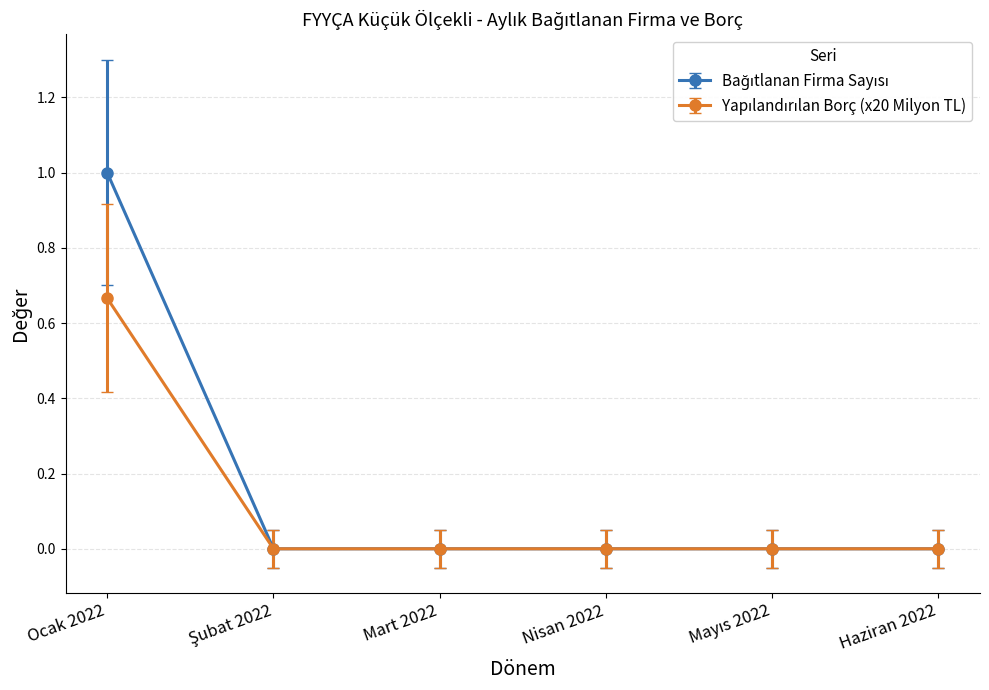

What is the greatest value displayed?

1.0